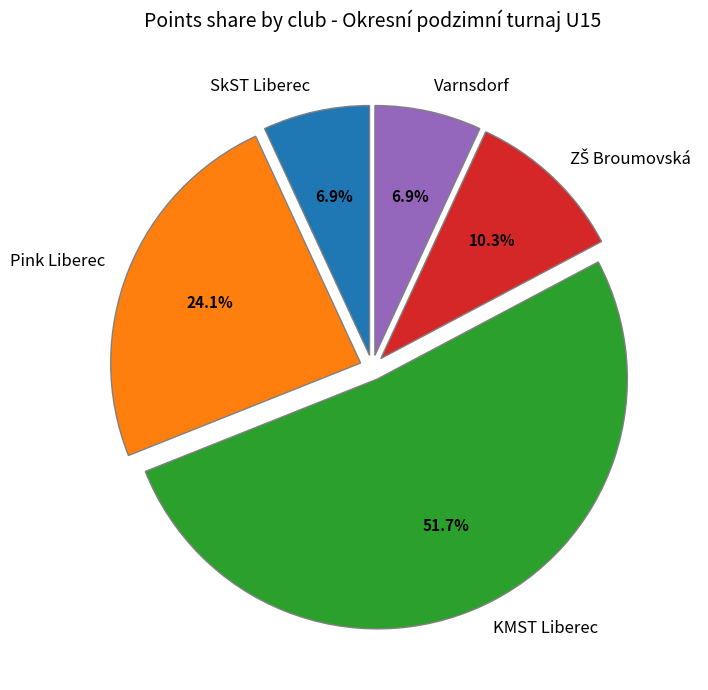

Which has a higher value, Varnsdorf or Pink Liberec?

Pink Liberec